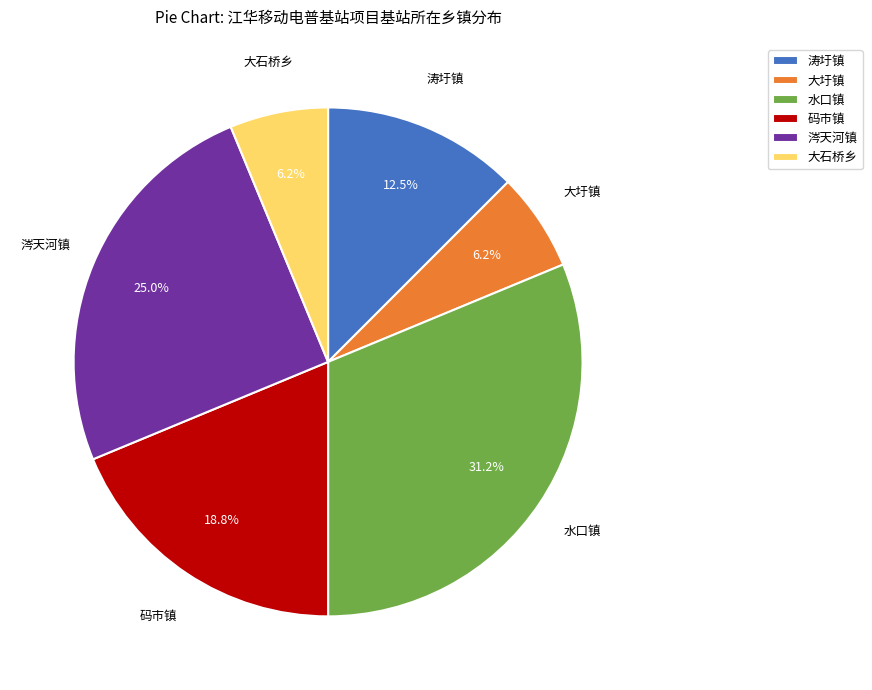

Is 大圩镇 the majority of the pie?

No